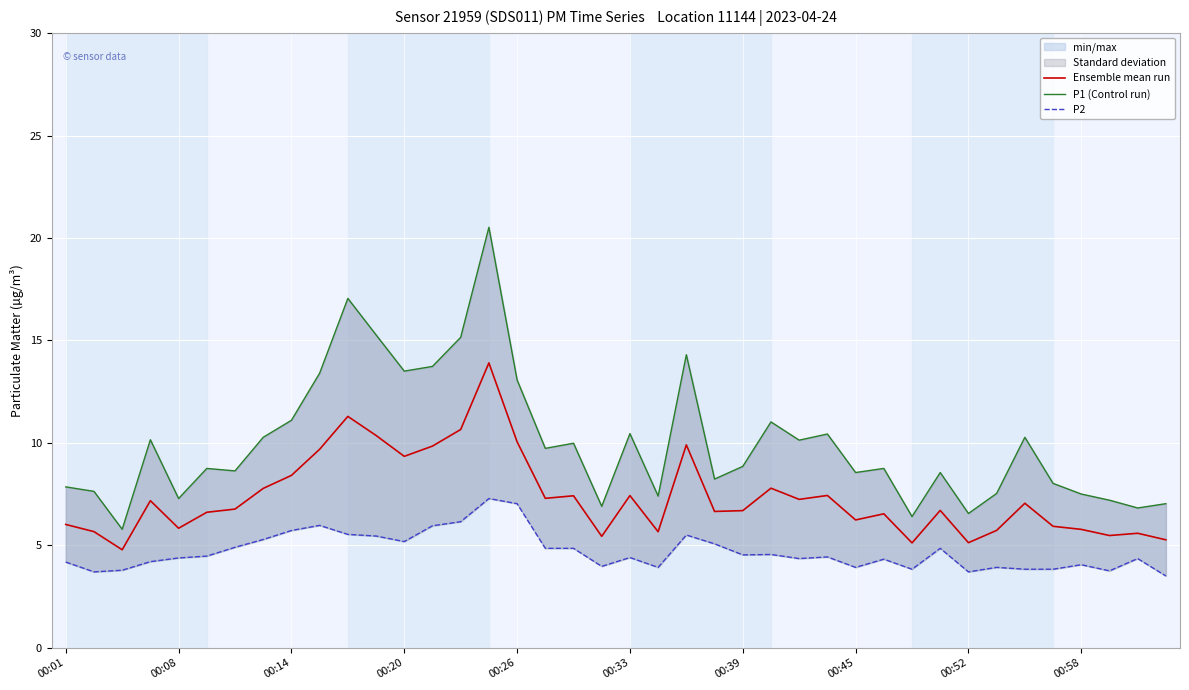

What is the lowest value of the Ensemble mean run series?

4.8